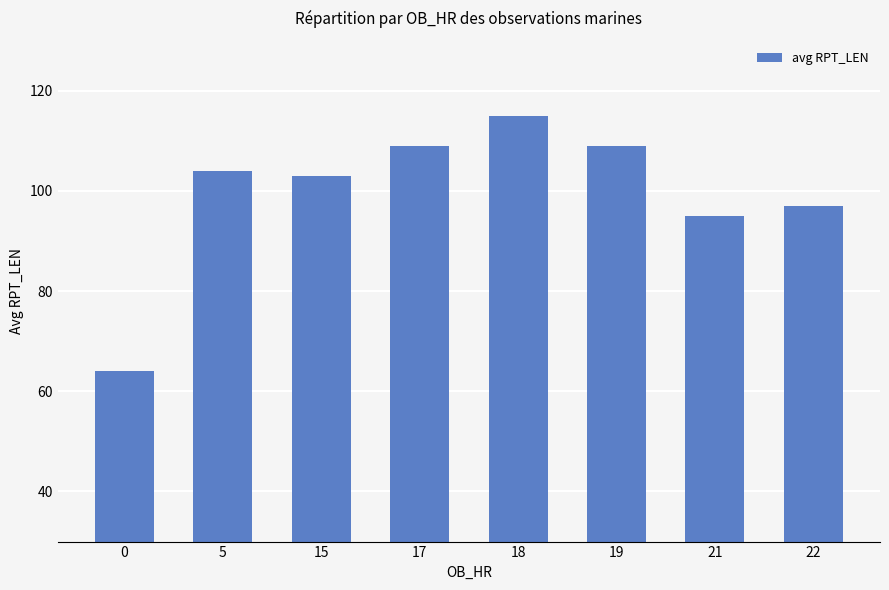

What is the difference between the maximum and second lowest values?

20